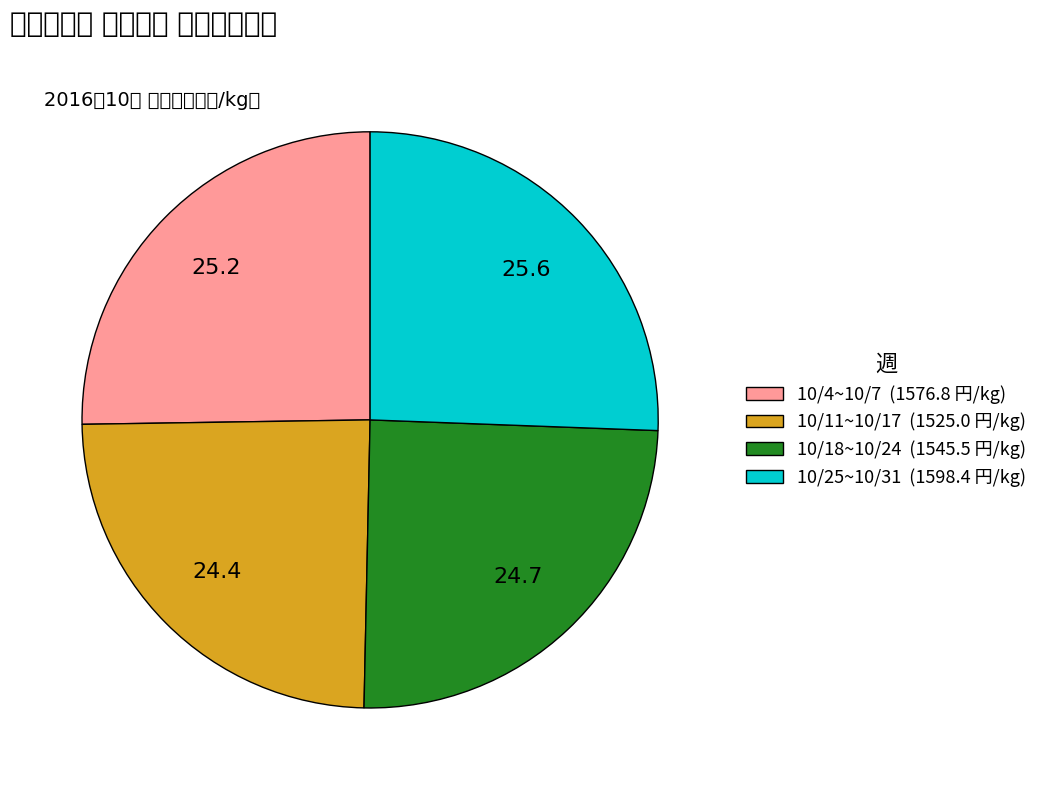

True or false: 10/11~10/17 accounts for 24% of the total.

True